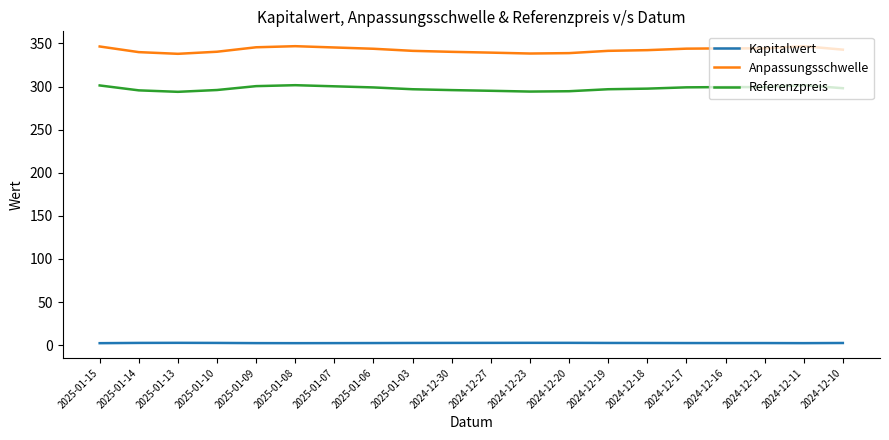

What is the difference between the maximum and minimum values in the Anpassungsschwelle series?

8.9